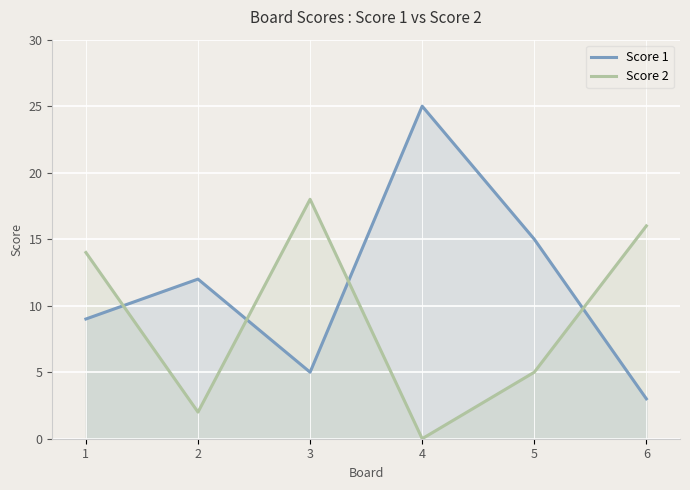

How many interior local peaks does the Score 1 series have?

2